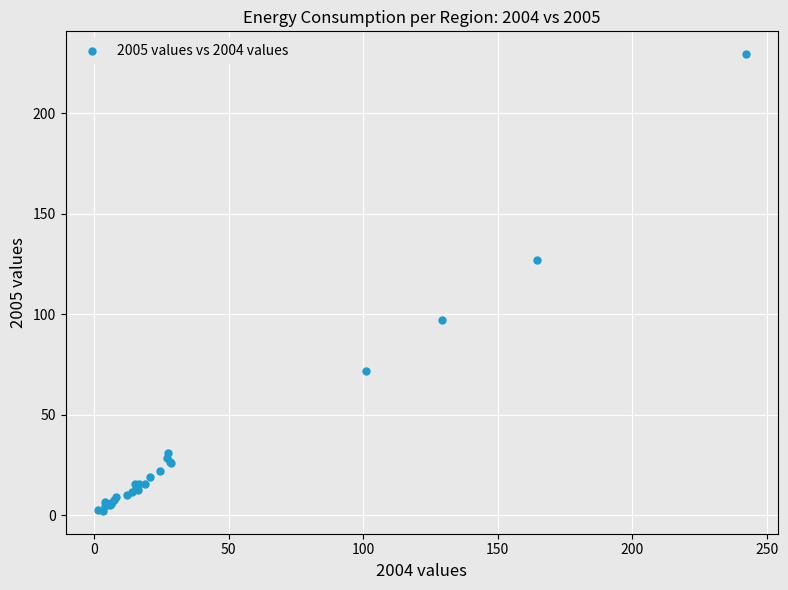

What Y value in the scatter plot is closest to 115?

126.8